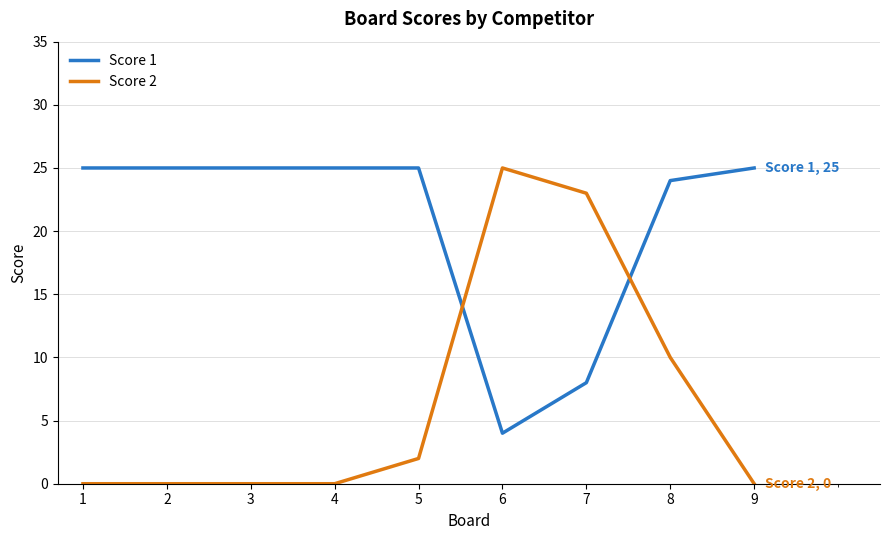

What is the maximum value shown in the chart?

25